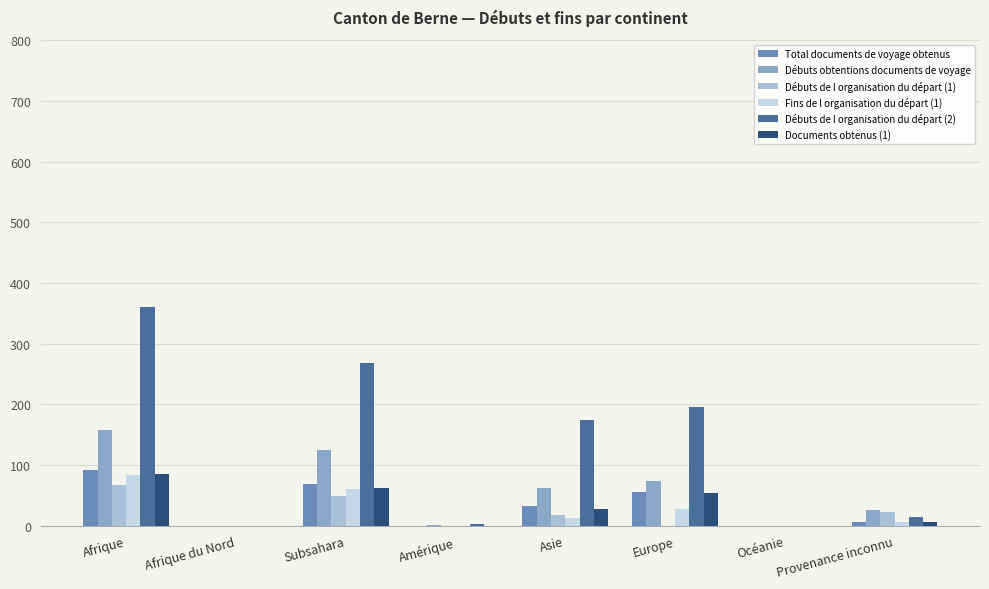

Which series changed the most between Subsahara and Europe?

Débuts de l organisation du départ (2)